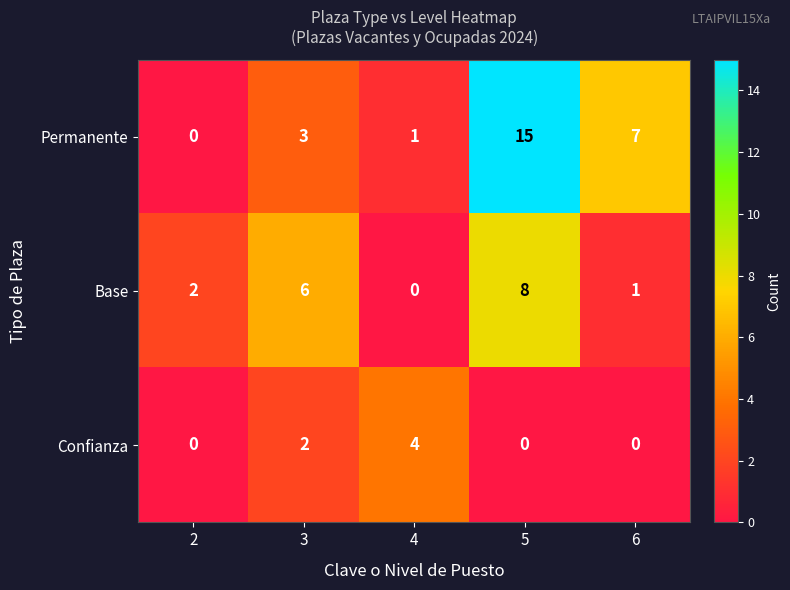

At how many categories does at least one series exceed 1?

5